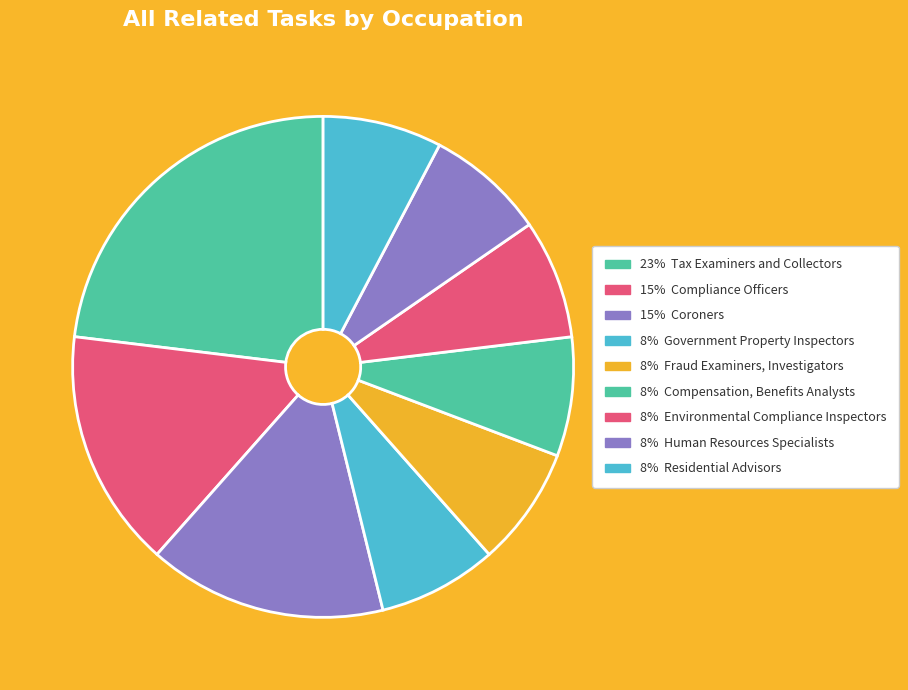

How many slices are in this pie chart?

9